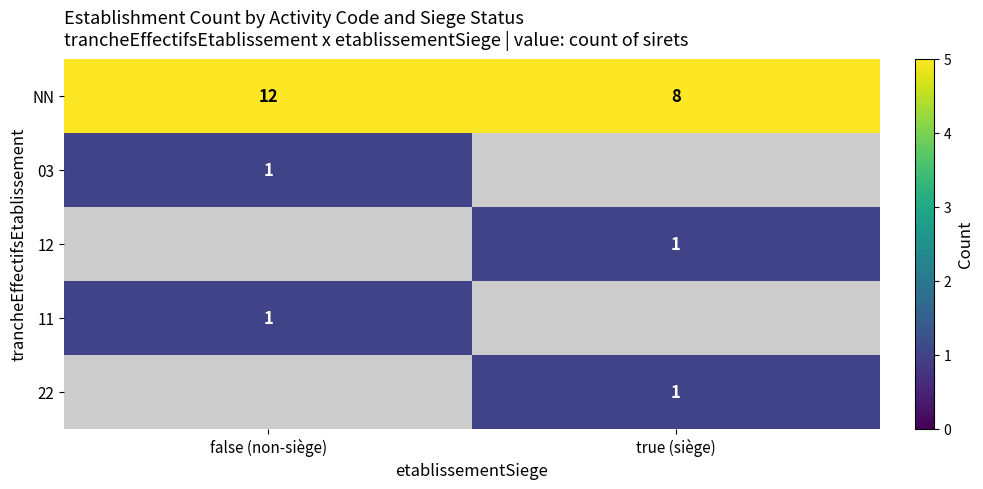

The value of NN at true (siège) is 13. True or false?

False